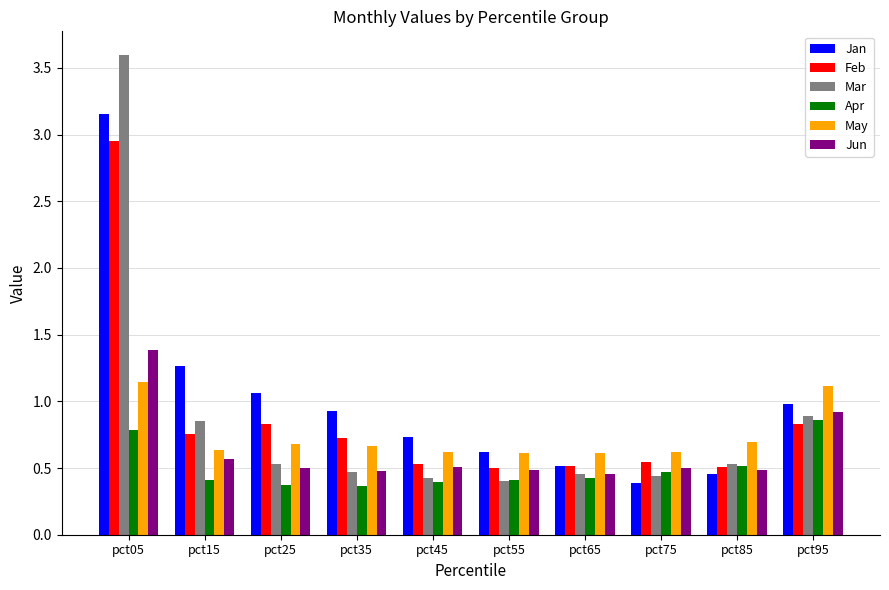

How many bars are there in total?

60